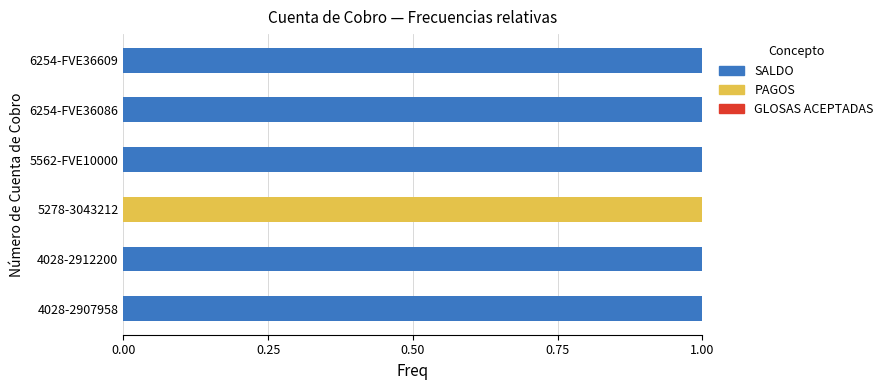

The SALDO series shows 0 at 5278-3043212. True or false?

True